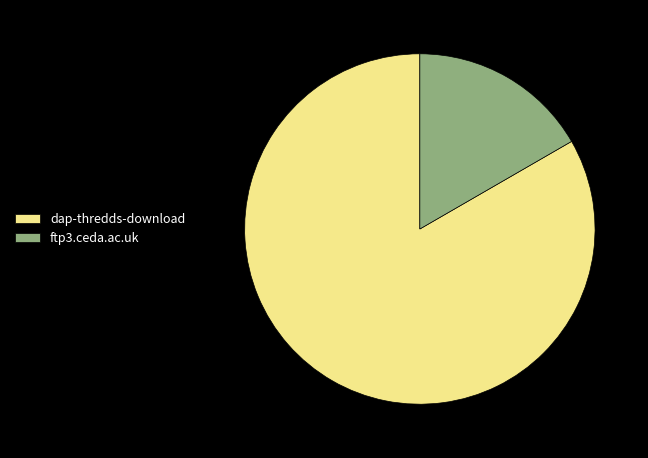

How many slices are in this pie chart?

2